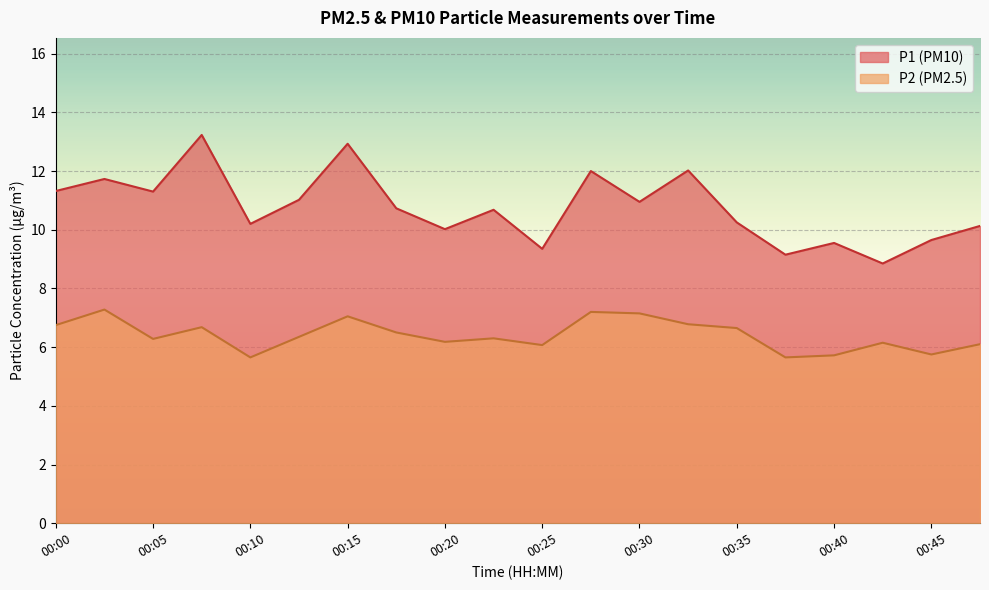

What is the sum of the P2 values at 00:40 and 00:47?

11.8